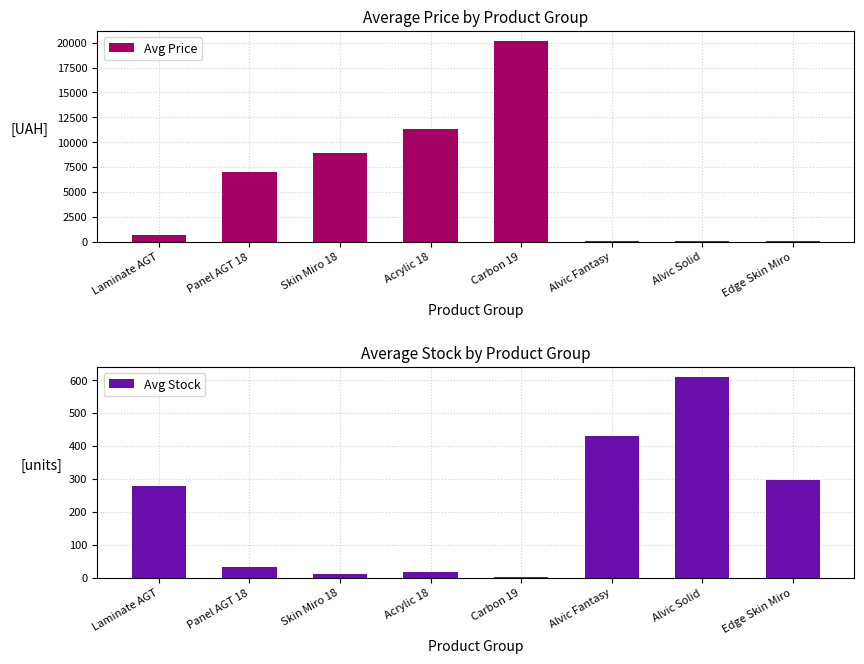

What is the value of the Avg Stock bar at the 2nd from the left?

31.0